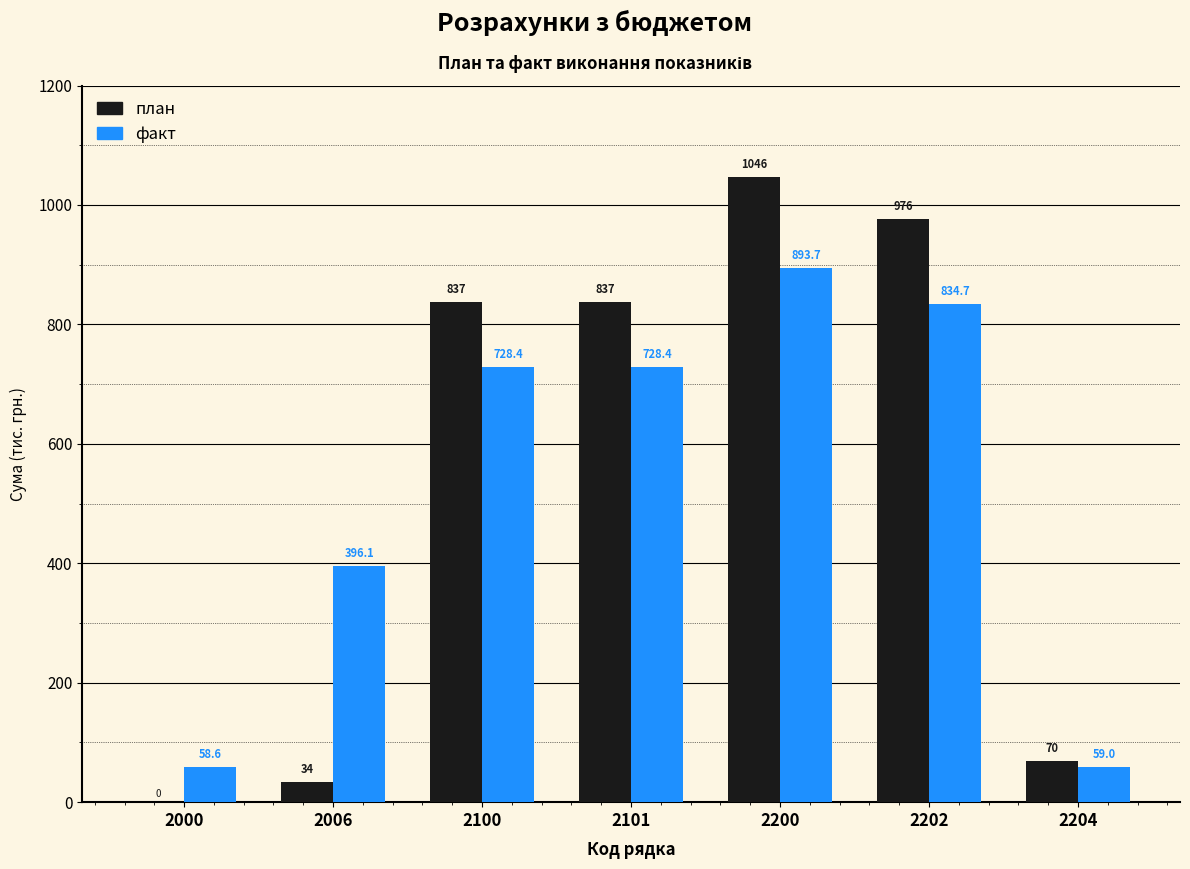

What is the highest value of the факт series?

893.7